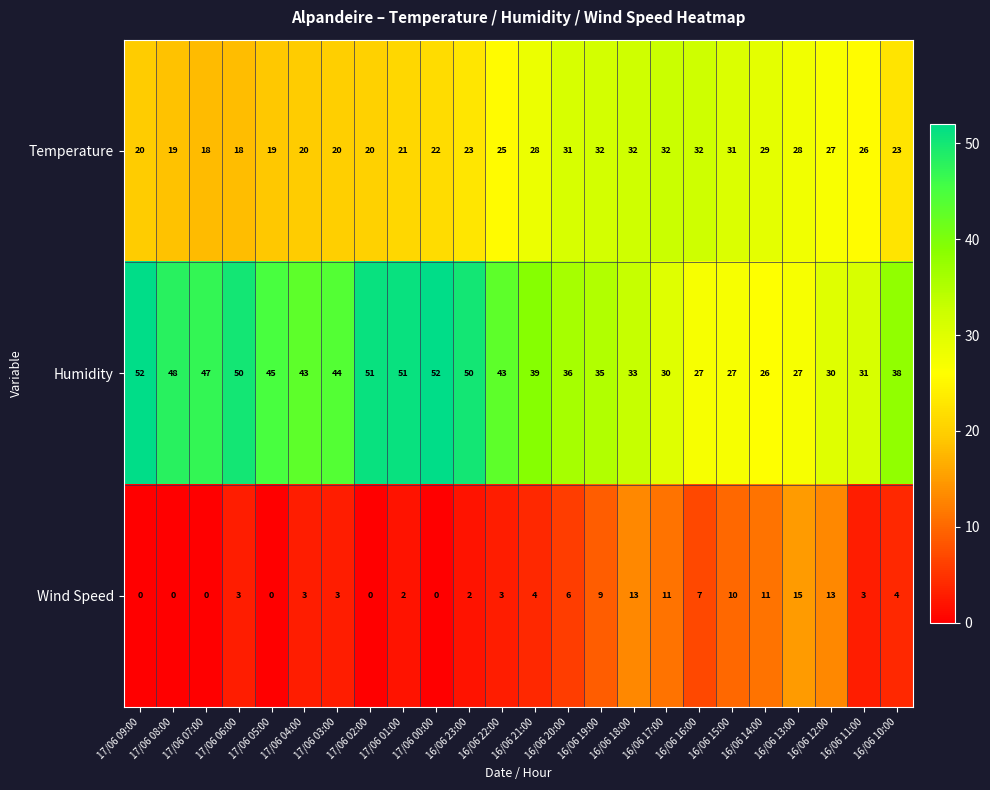

Rank the series at 16/06 15:00 from highest to lowest value.

Temperature, Humidity, Wind Speed